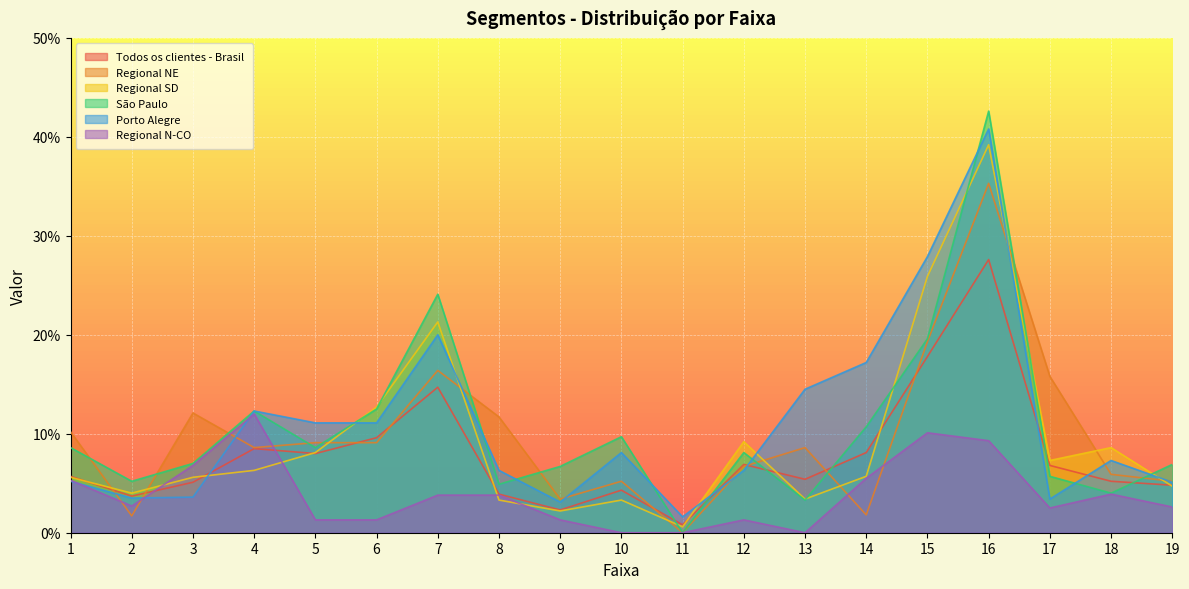

Where is the first local minimum for Porto Alegre?

2